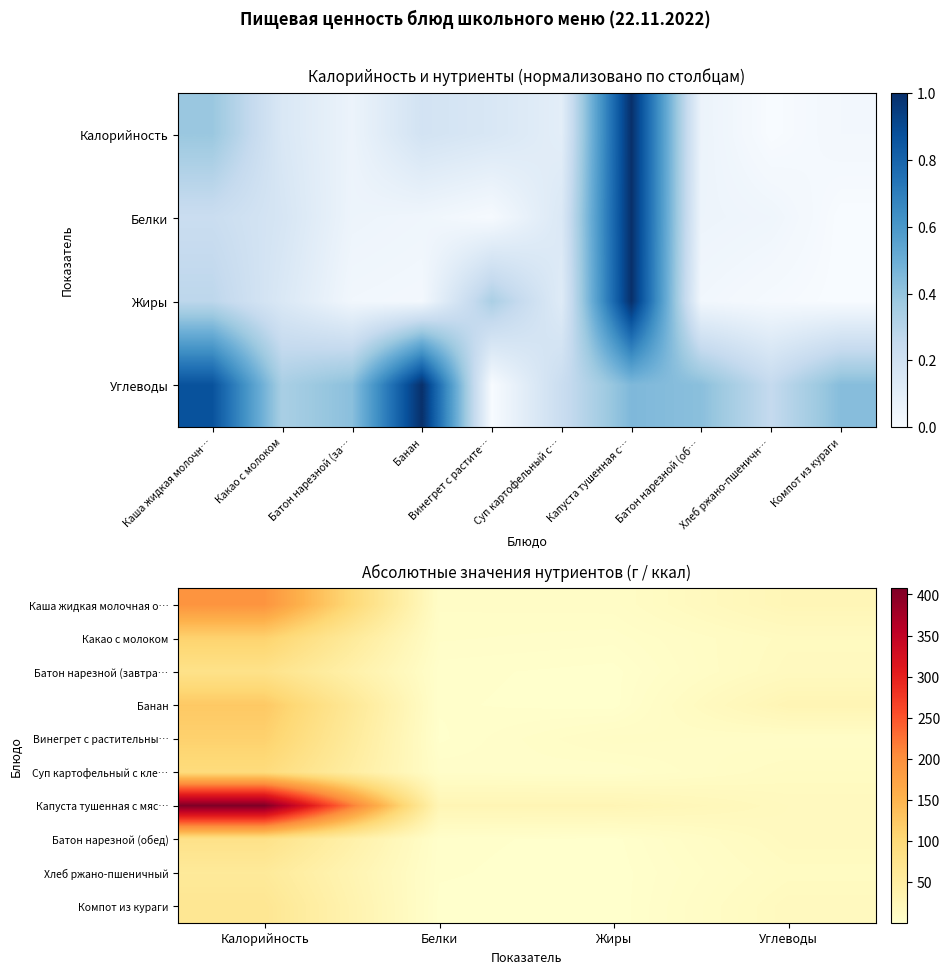

The value of Каша жидкая молочная о… at Углеводы is 24.6. True or false?

True